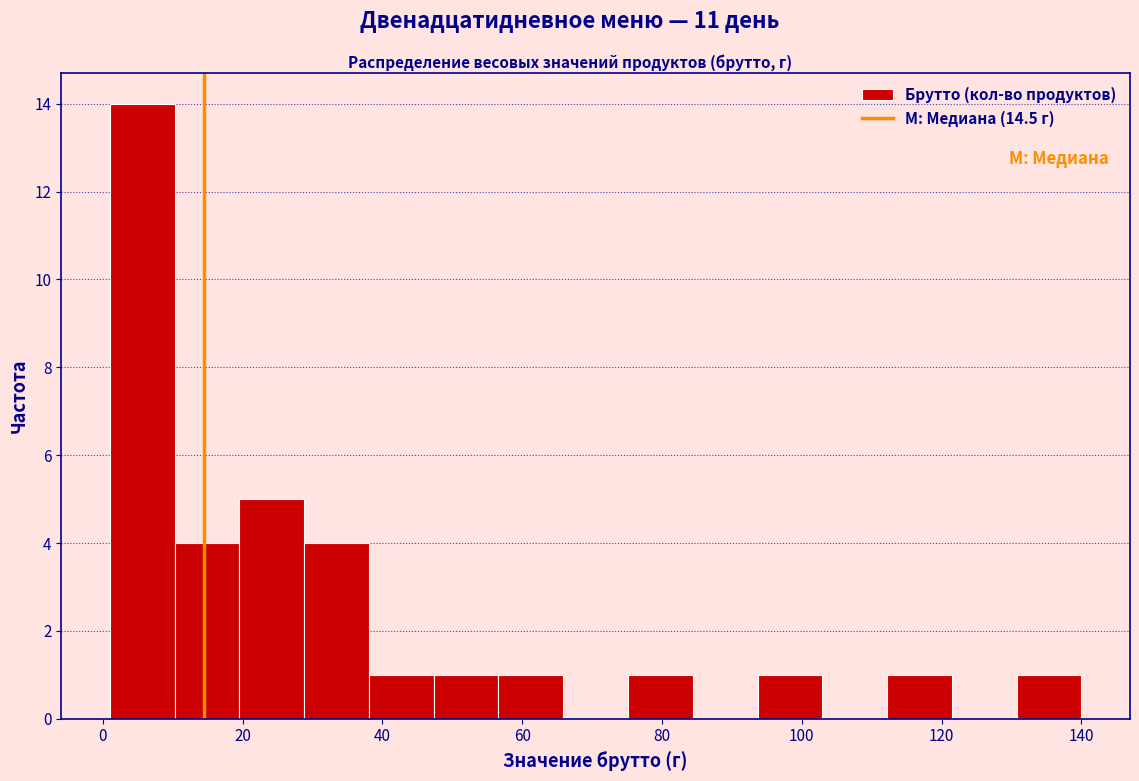

Reading left to right, transcribe this chart: for each bar, give the range it covers on the x-axis and its height. Neither the bar edges nor the heights are printed on the chart, so give them approximately, as read against the axes.

2 to 10: 14
10 to 20: 4
20 to 28: 5
28 to 38: 4
38 to 48: 1
48 to 56: 1
56 to 66: 1
66 to 76: 0
76 to 84: 1
84 to 94: 0
94 to 102: 1
102 to 112: 0
112 to 122: 1
122 to 130: 0
130 to 140: 1